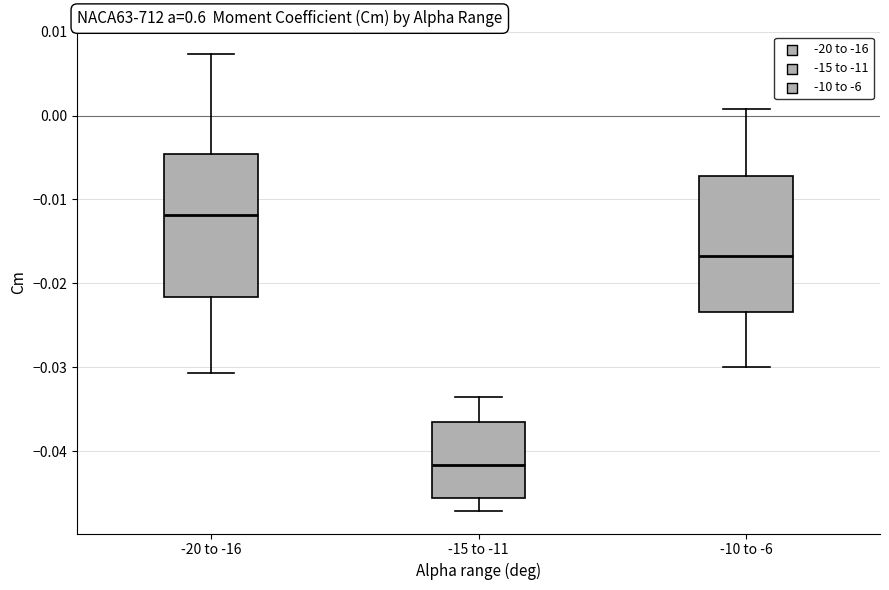

Reading left to right, transcribe this box plot: for each box, give where its median line is, the range the box spans, and where its two whiskers end, as read against the y-axis. The values are not printed on the chart, so give them approximately, as read against the axis.

-20 to -16: median -0.012, box -0.022 to -0.005, whiskers -0.031 to 0.007
-15 to -11: median -0.042, box -0.046 to -0.037, whiskers -0.047 to -0.034
-10 to -6: median -0.017, box -0.023 to -0.007, whiskers -0.030 to 0.001